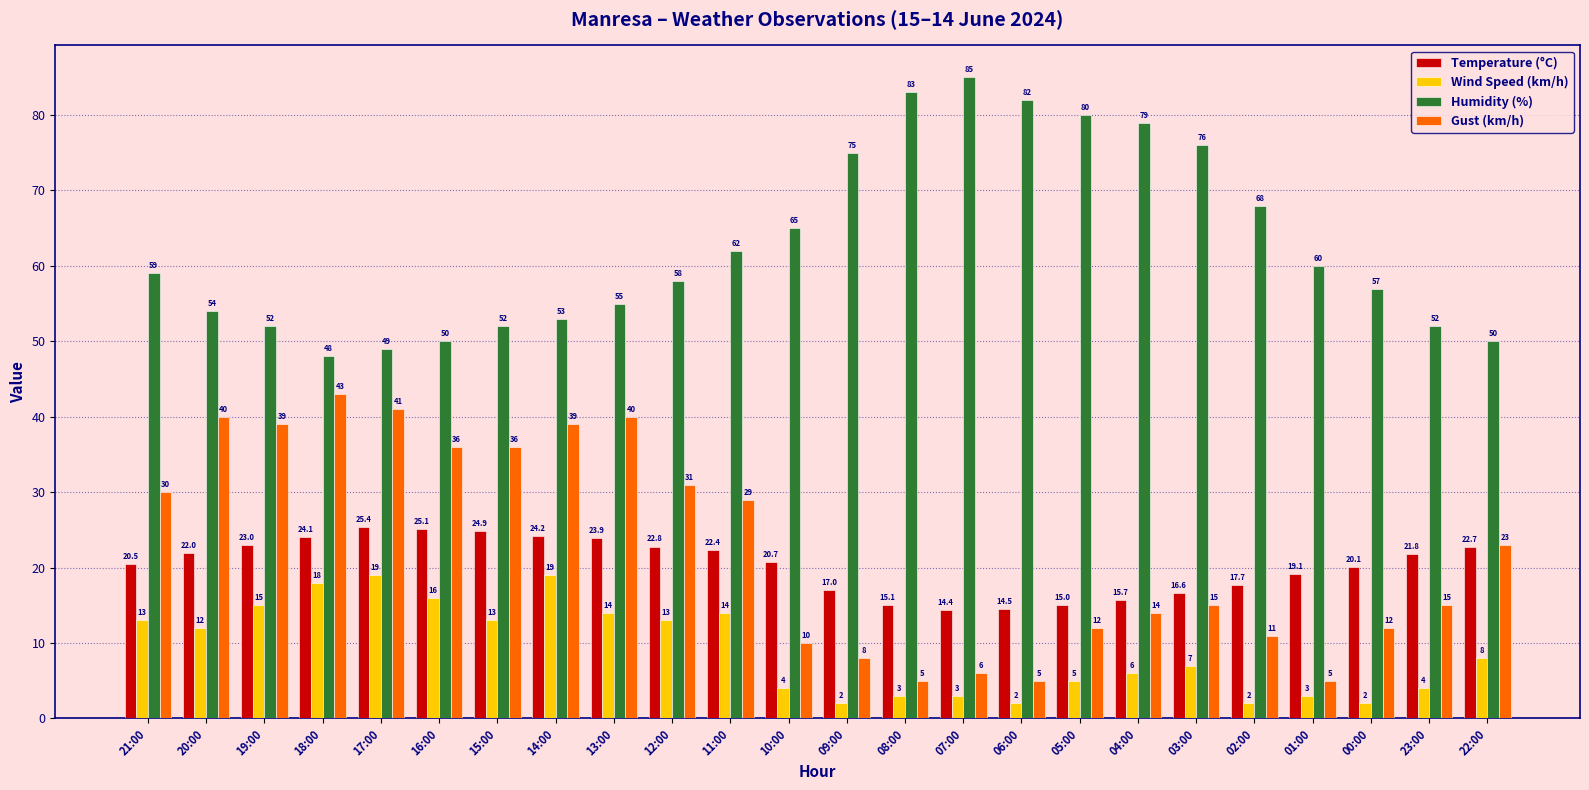

What is the difference between the Humidity (%) values at 03:00 and 23:00?

24.0